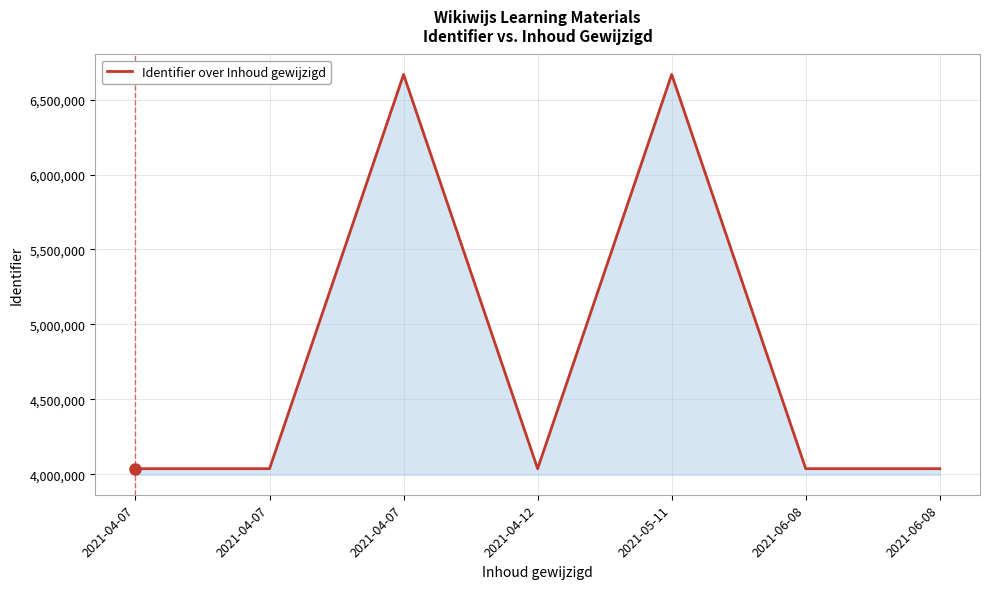

How many interior local peaks (higher than both neighbors) does the data have?

2